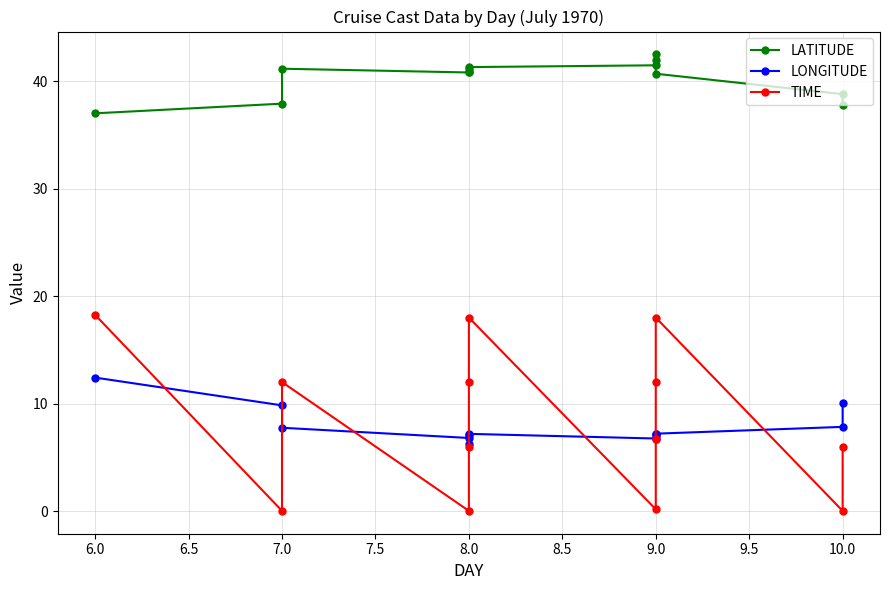

The TIME series shows 12.4 at 9.0. True or false?

False